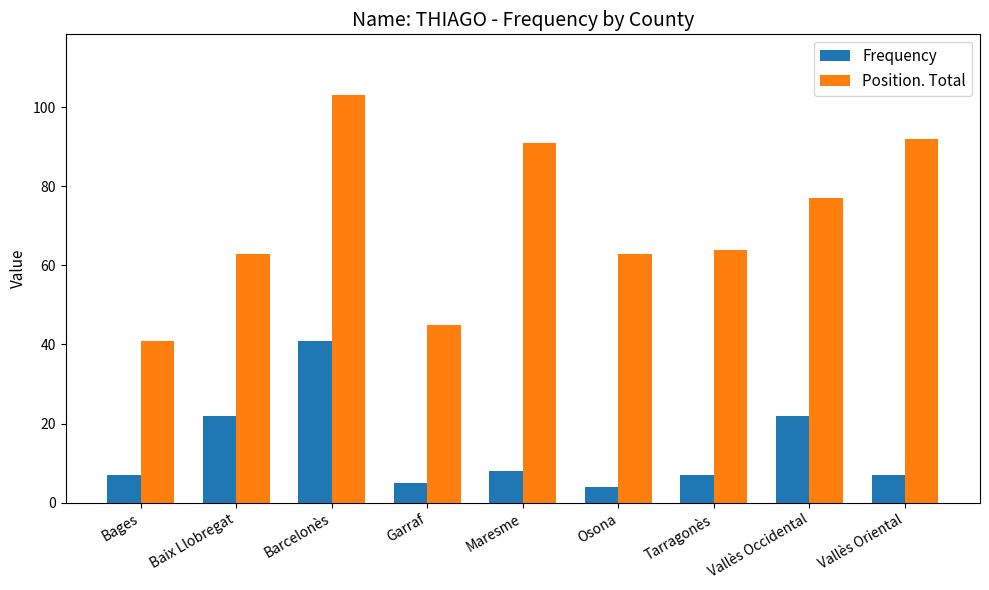

The Position. Total series shows 45 at Garraf. True or false?

True